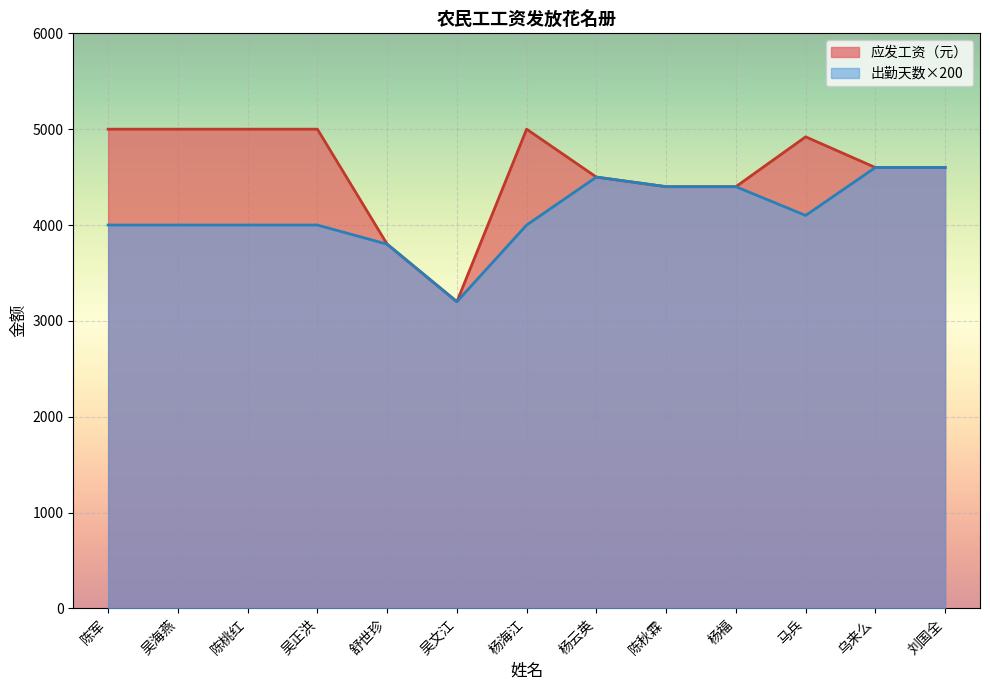

What is the difference between the maximum and minimum values in the 应发工资（元） series?

1800